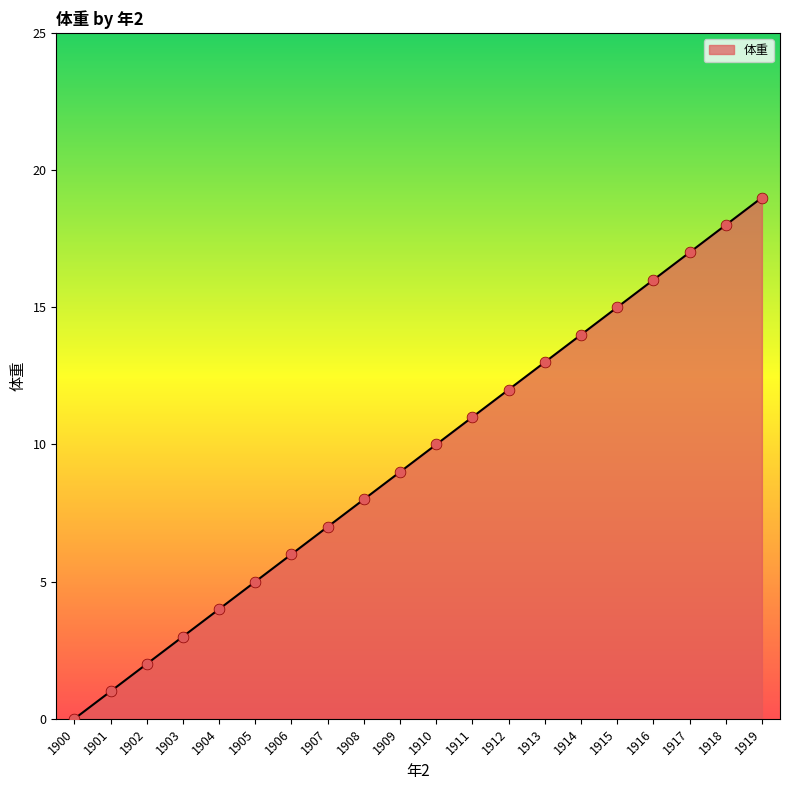

Between 1915 and 1919, which is larger?

1919